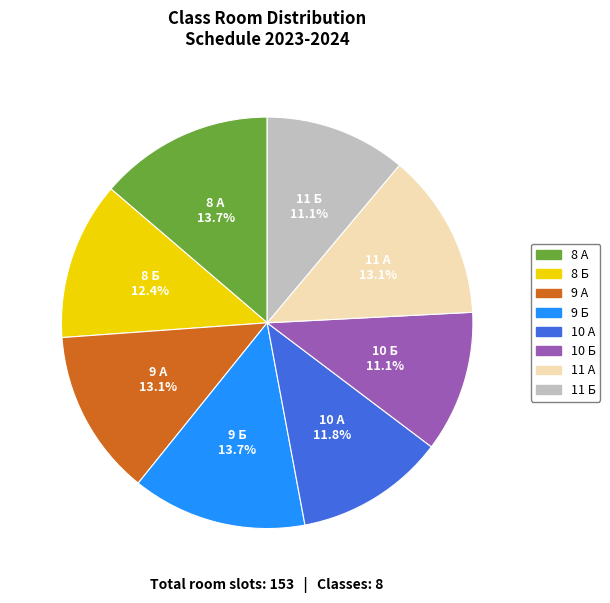

How many segments does this pie chart have?

8